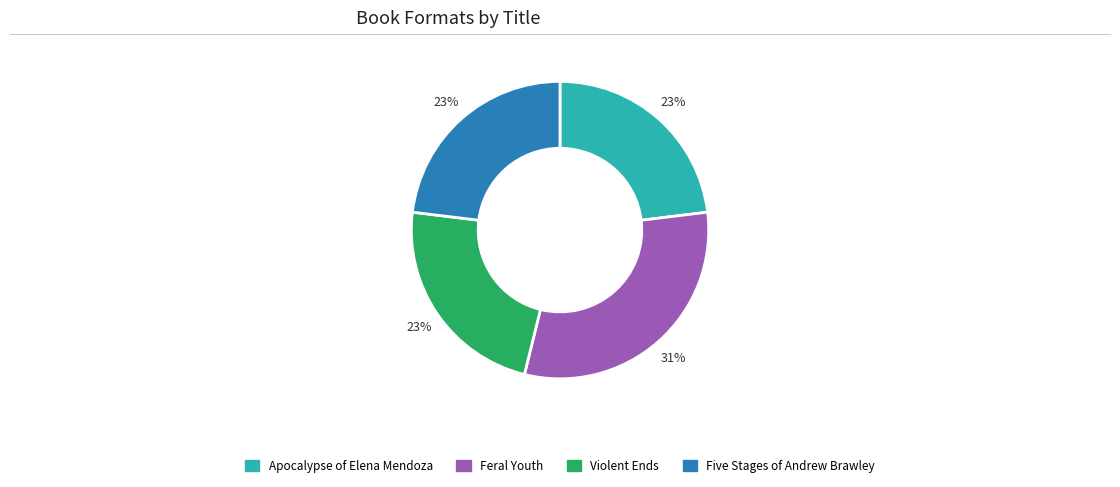

Count the number of slices in the pie.

4